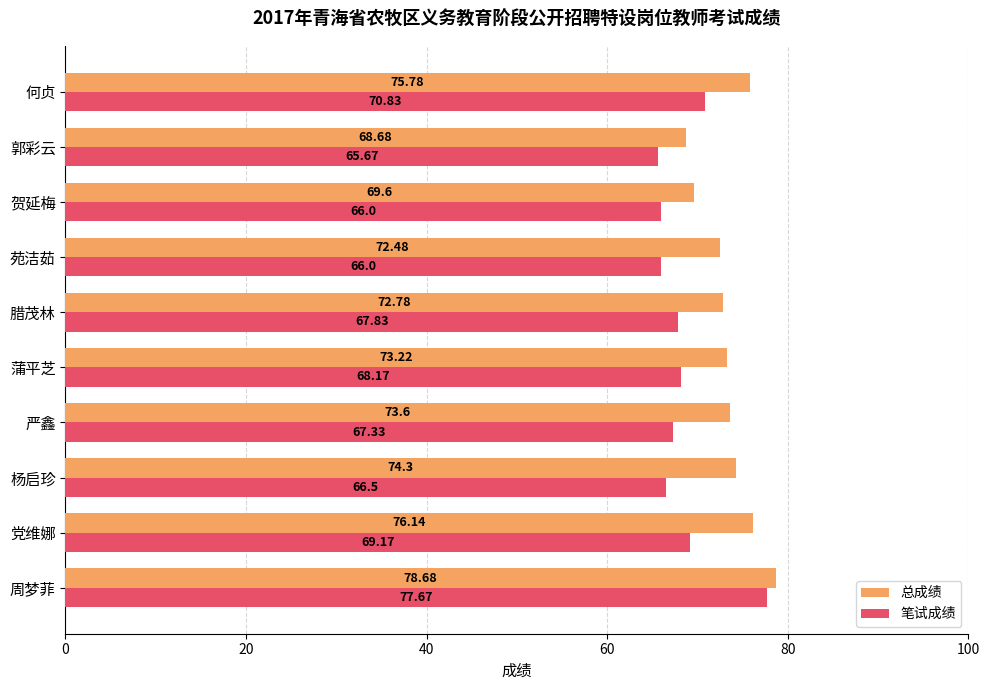

What are all the series names shown in the legend?

总成绩, 笔试成绩